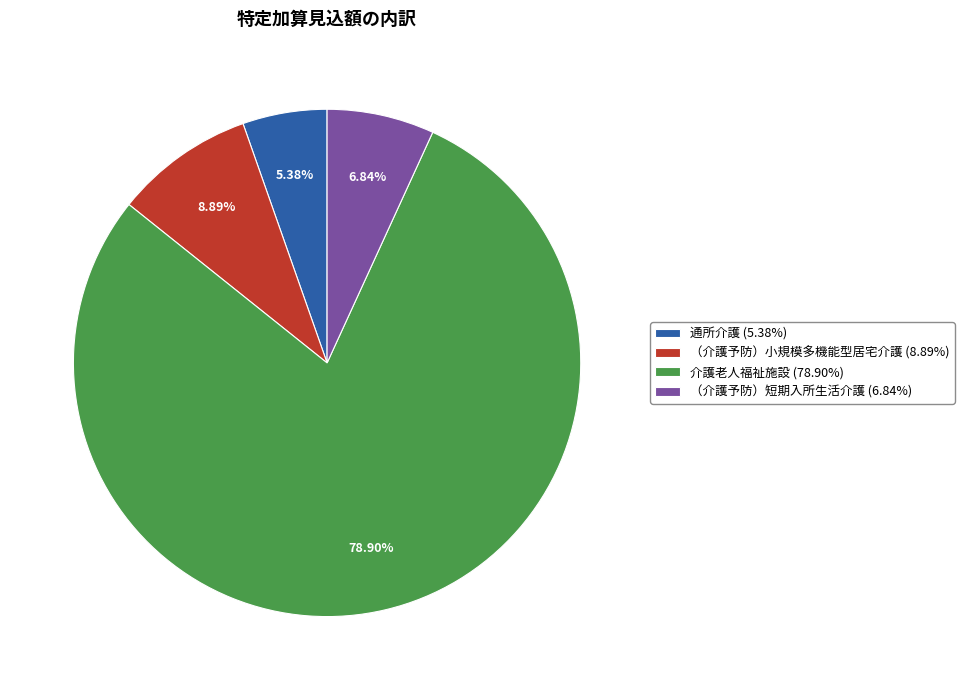

What is the smallest slice in the pie chart?

通所介護